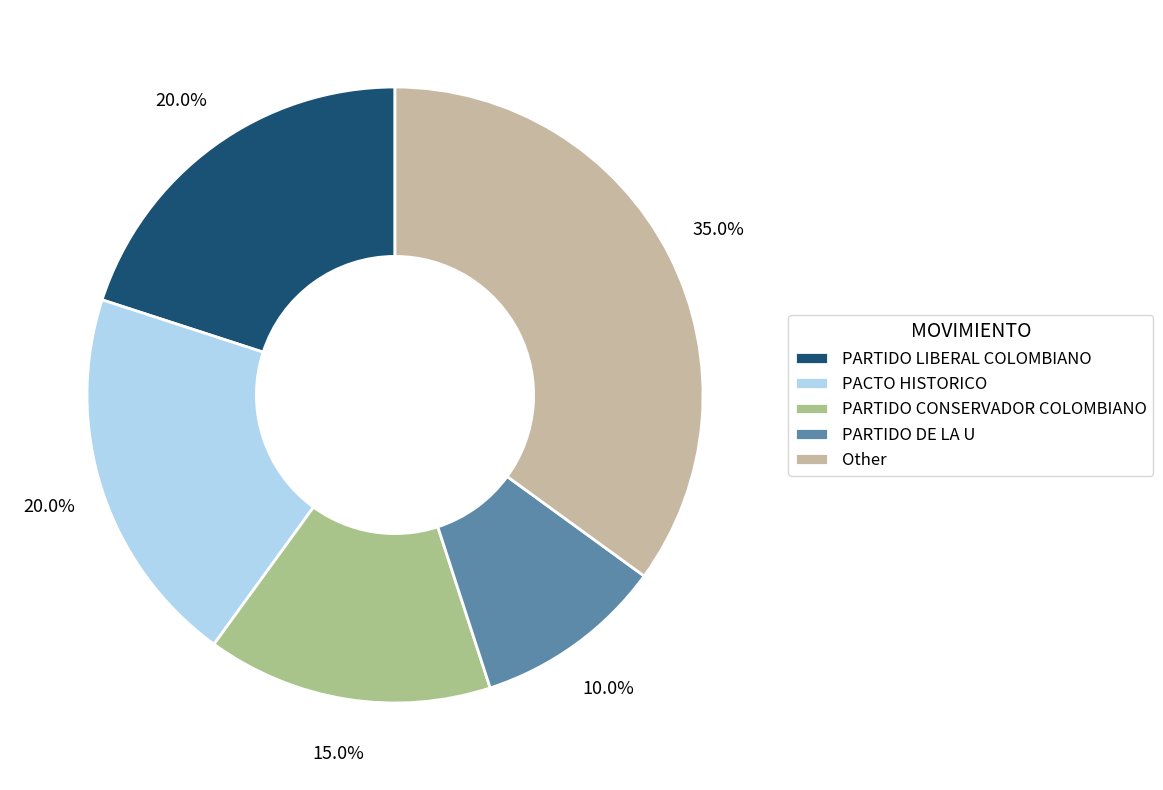

Which slice is the largest?

Other